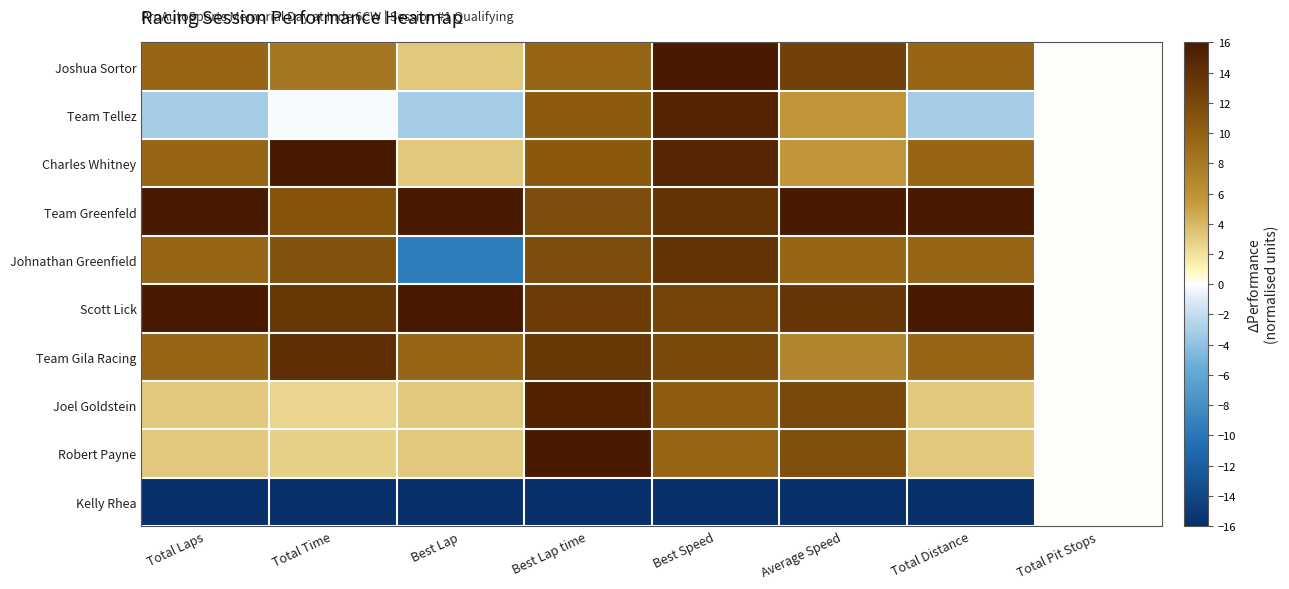

What is the minimum value shown in the chart?

-16.0